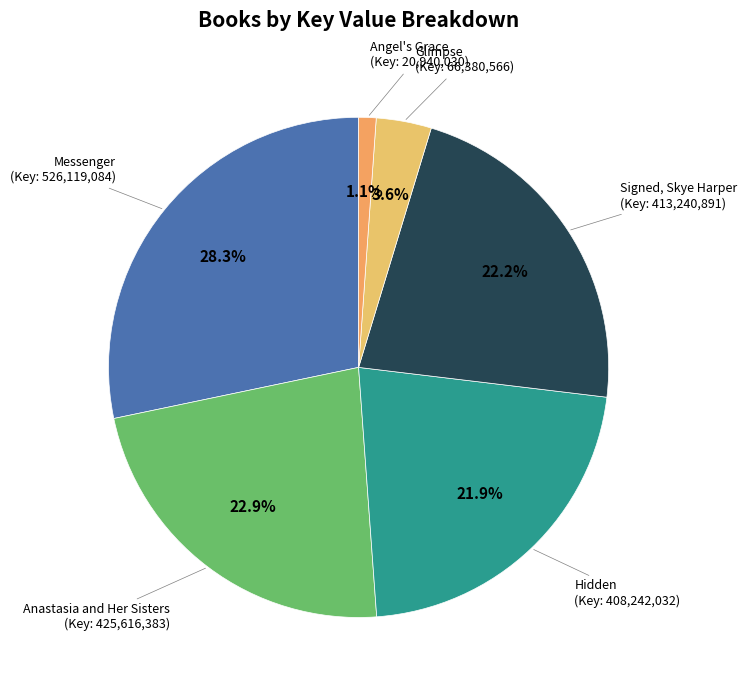

To the nearest percent, what is the combined percentage of Hidden and Glimpse?

26%